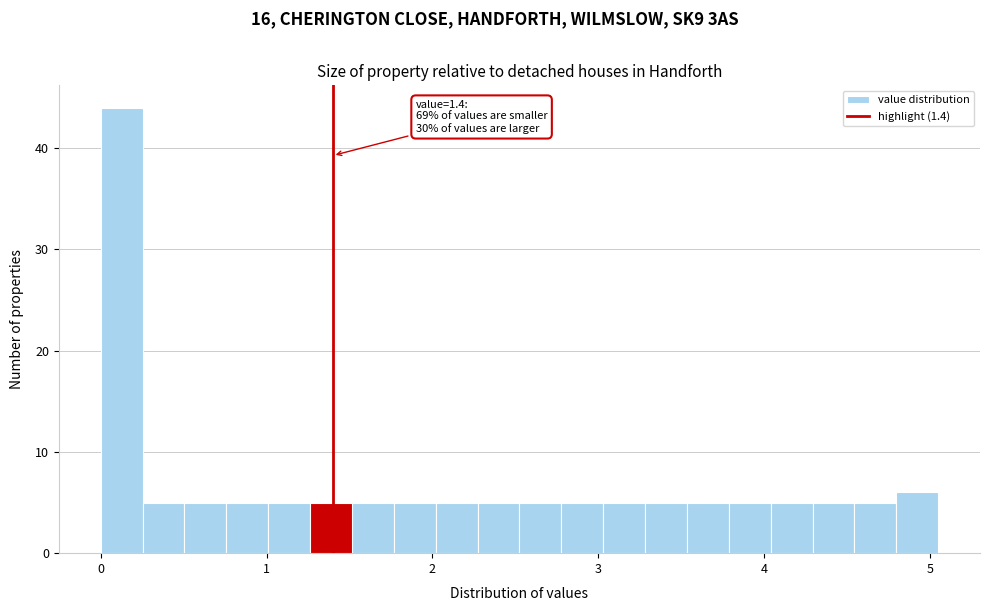

Read against the x-axis, roughly where is the centre of the tallest bar?

0.1